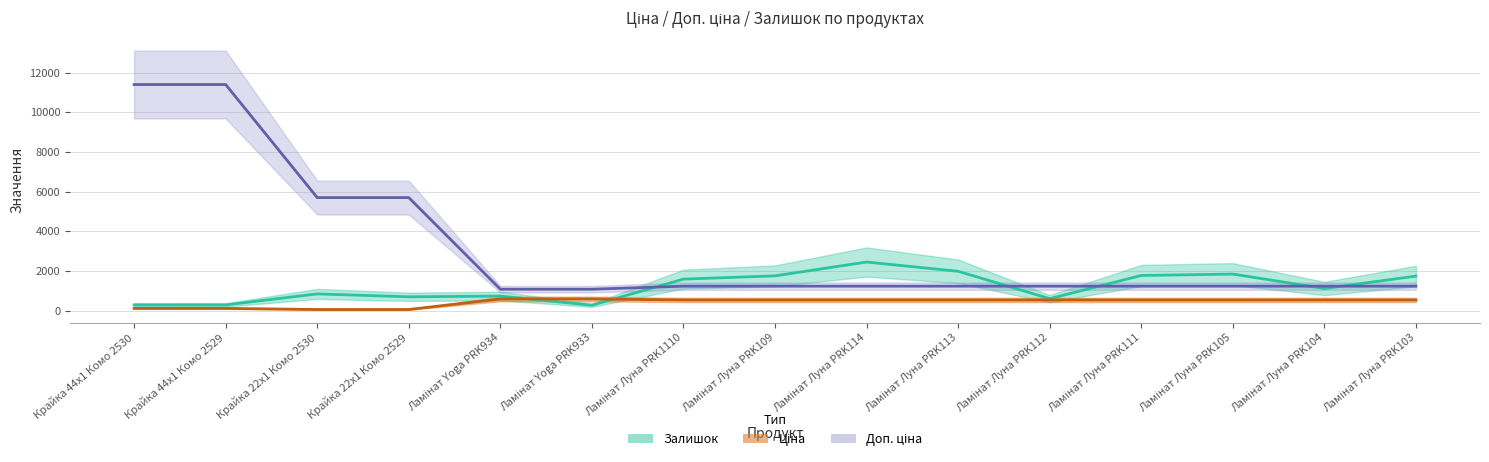

What is the spread (max minus min) of values at Ламінат Луна PRK1110?

1052.0